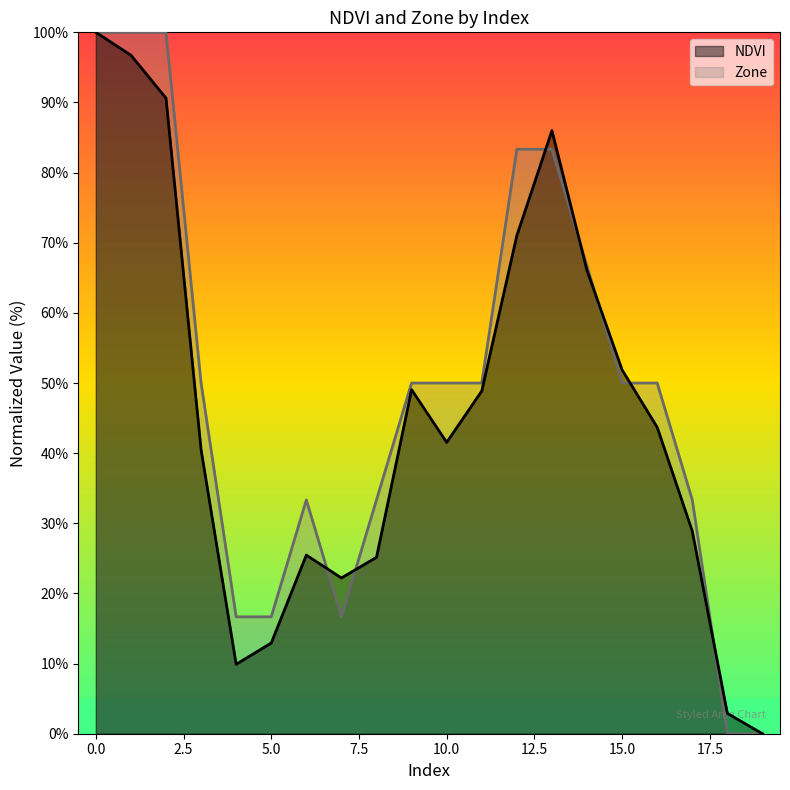

Which has a higher value, 4 or 16?

16